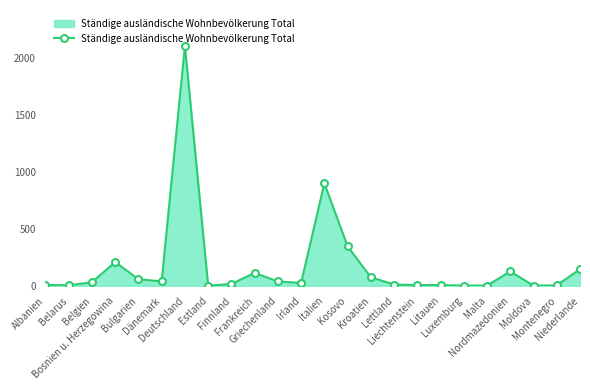

True or false: the data shows 126 at Nordmazedonien.

True